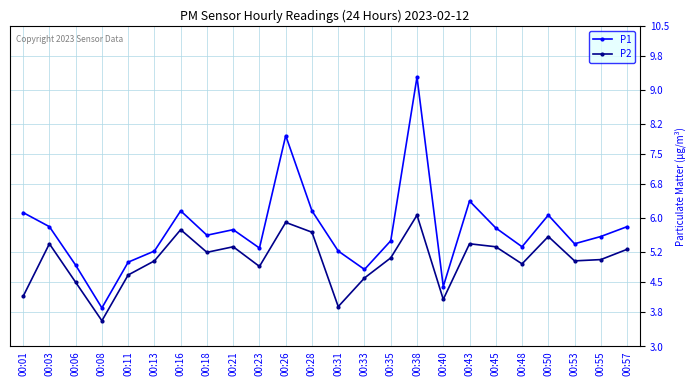

How many lines are shown in the chart?

2